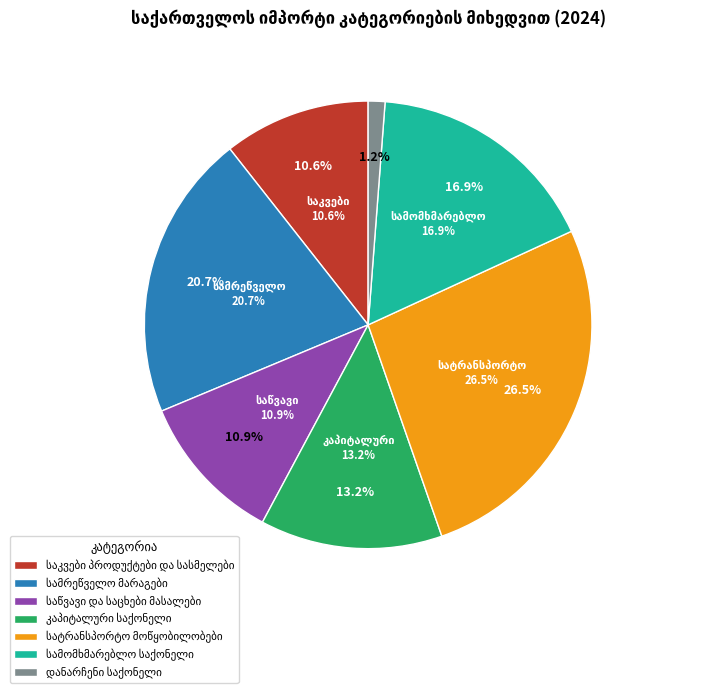

Count the number of slices in the pie.

7